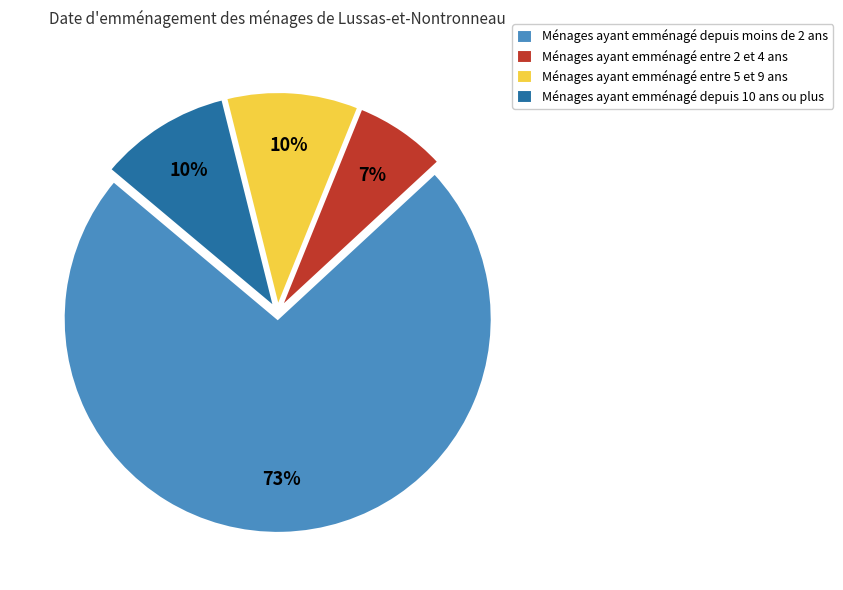

Is there any slice that represents more than half of the pie?

Yes